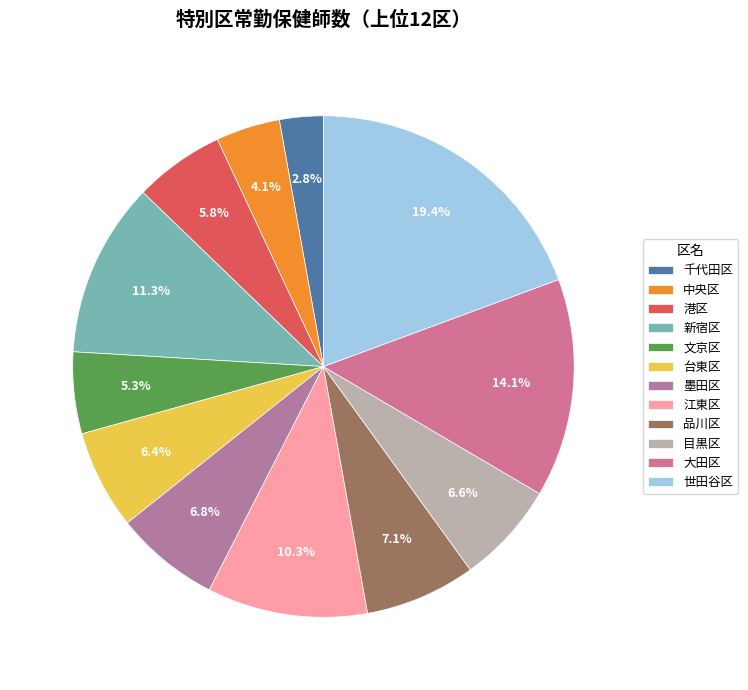

Which has a higher value, 墨田区 or 品川区?

品川区